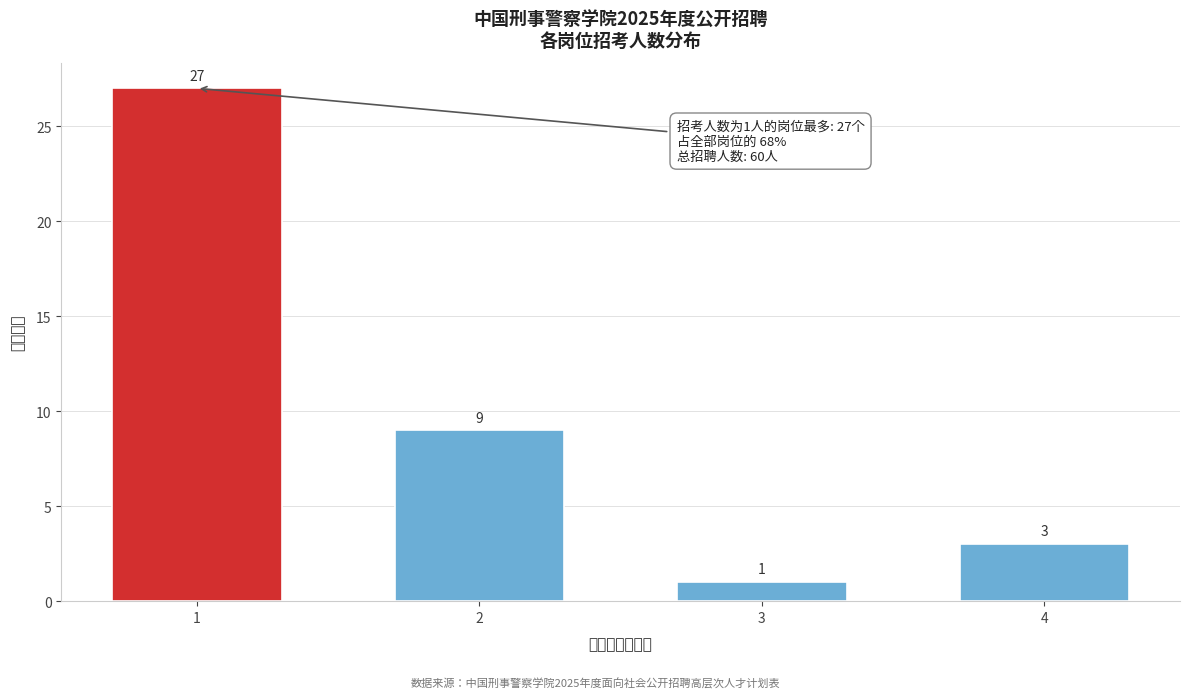

Reading left to right, list all the values displayed in this chart.

27	9	1	3